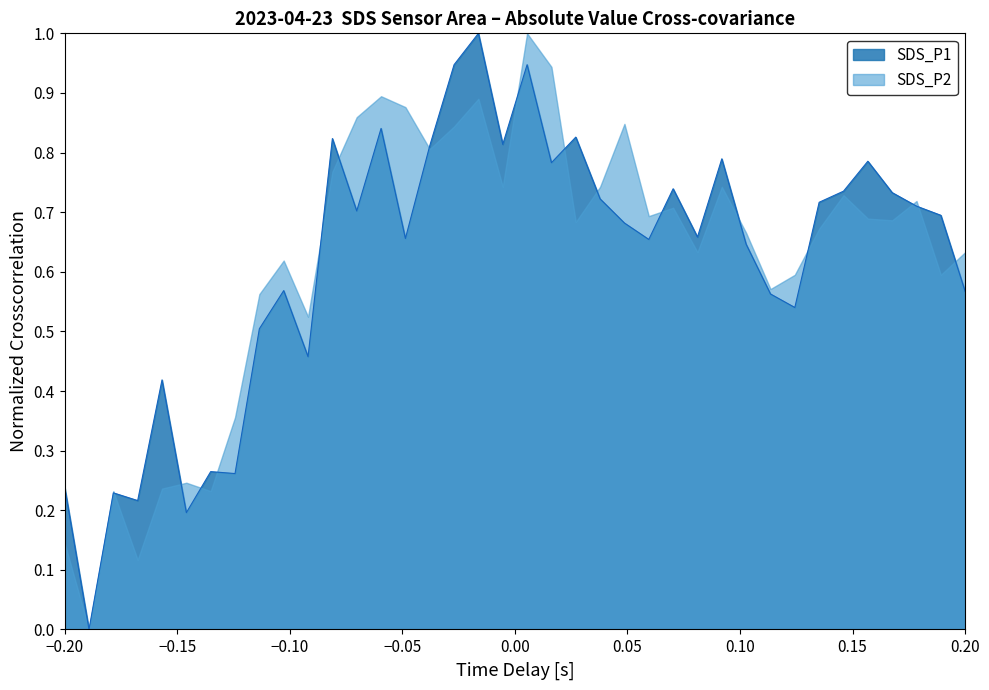

True or false: the data shows 0.7 at 01:41.

True